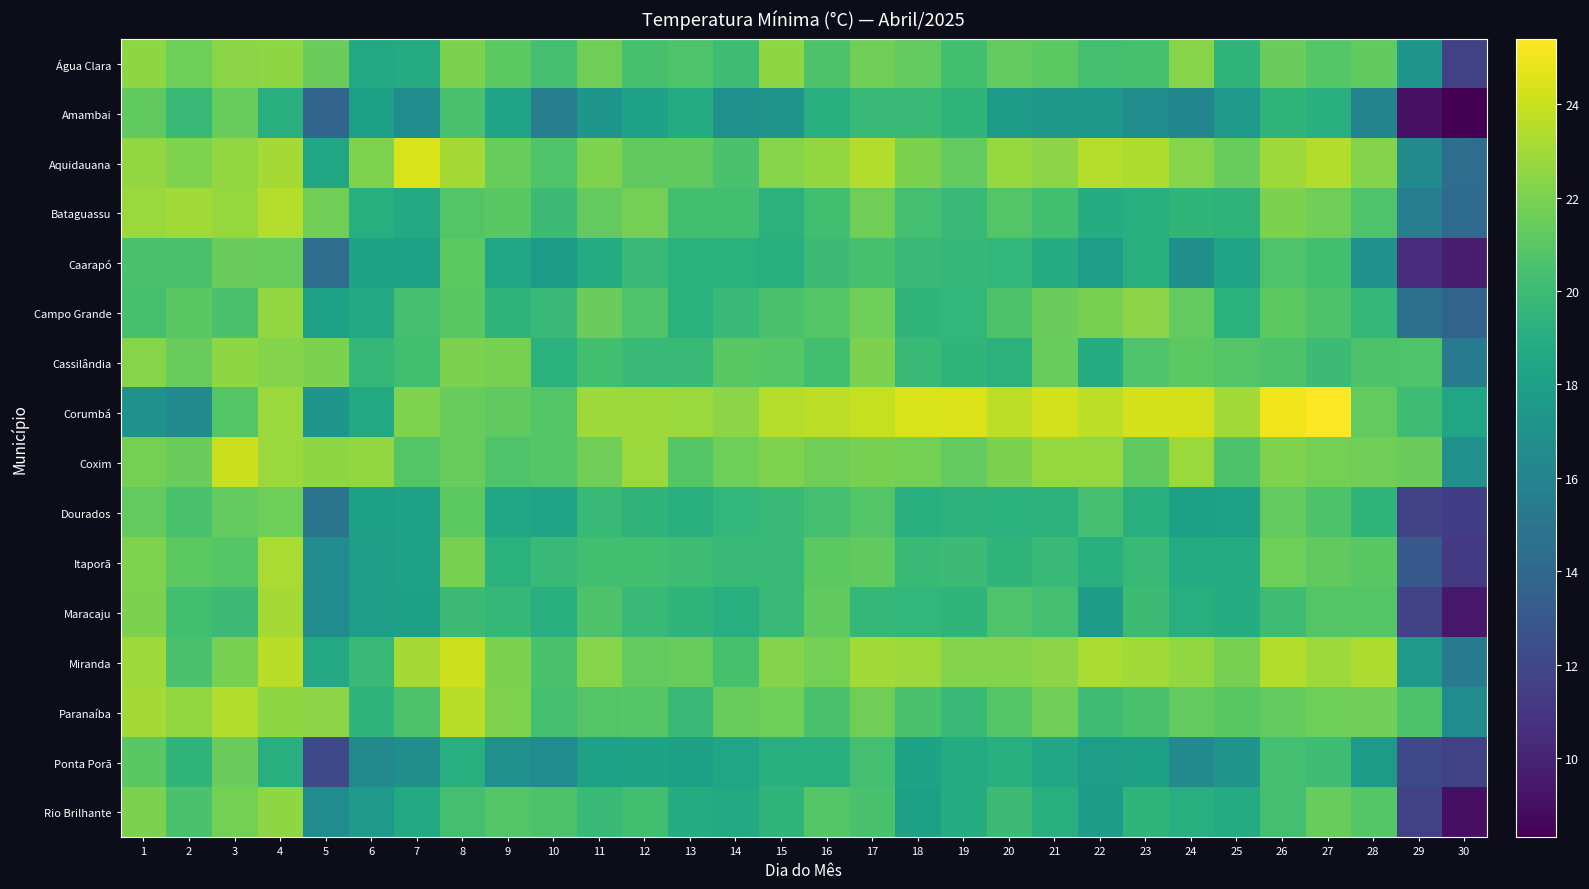

Which has a higher value, 20 or 28?

20